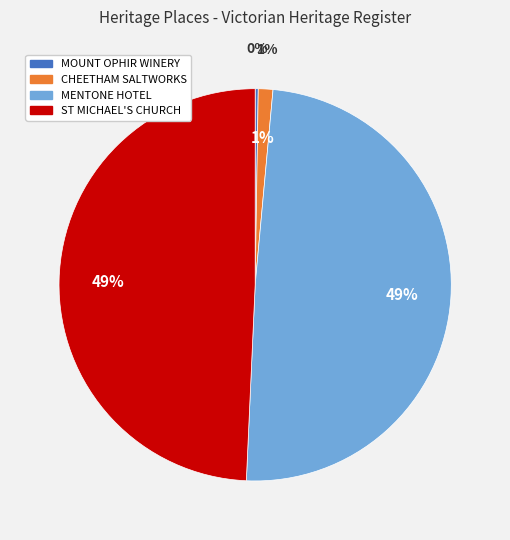

How much of the chart is everything except MOUNT OPHIR WINERY?

99.7%